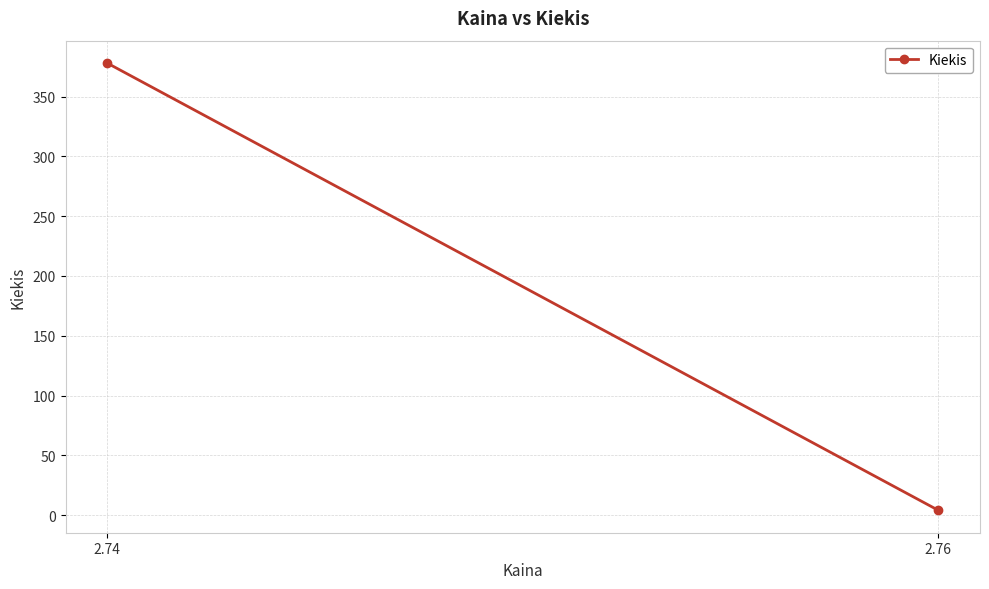

Which has a higher value, 2.76 or 2.74?

2.74